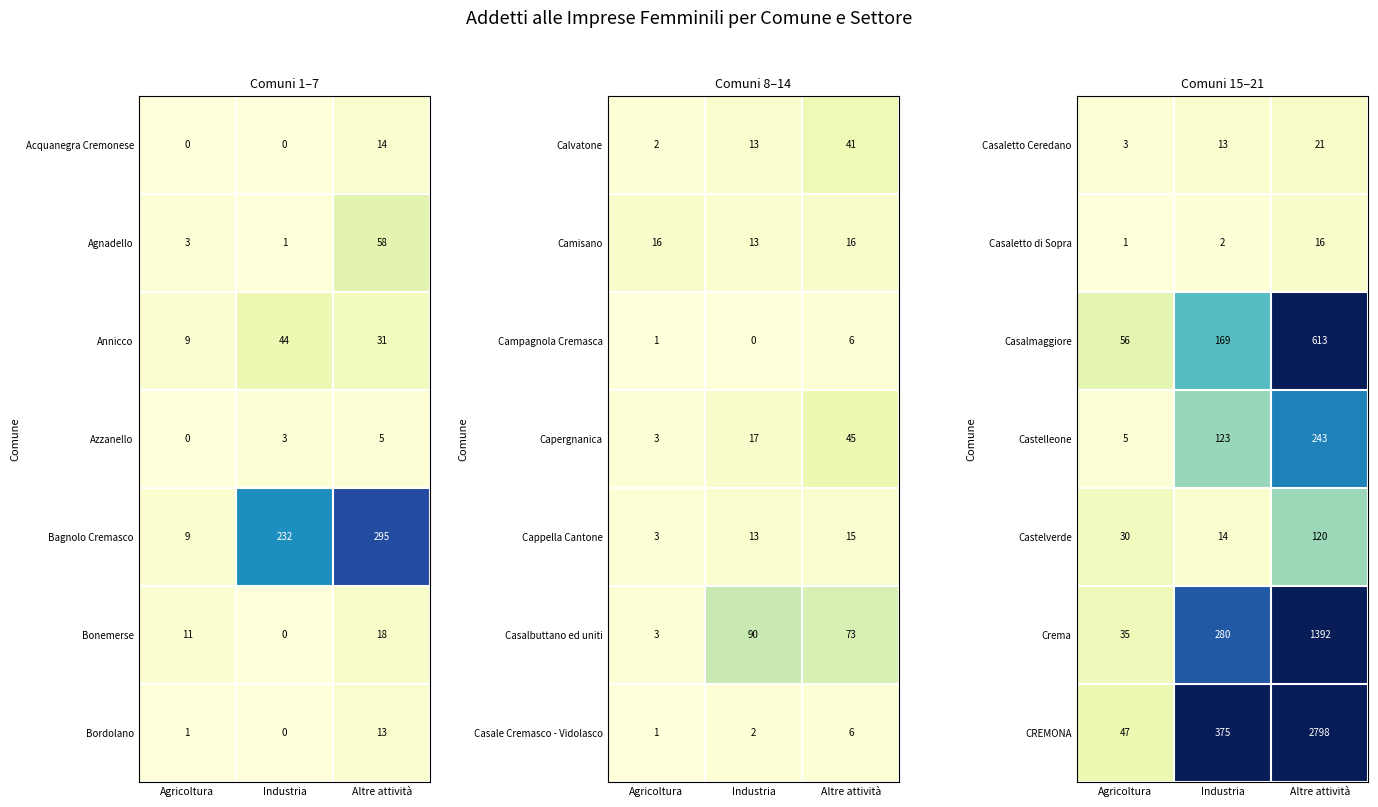

At which category is the sum across all series the highest?

Altre attività